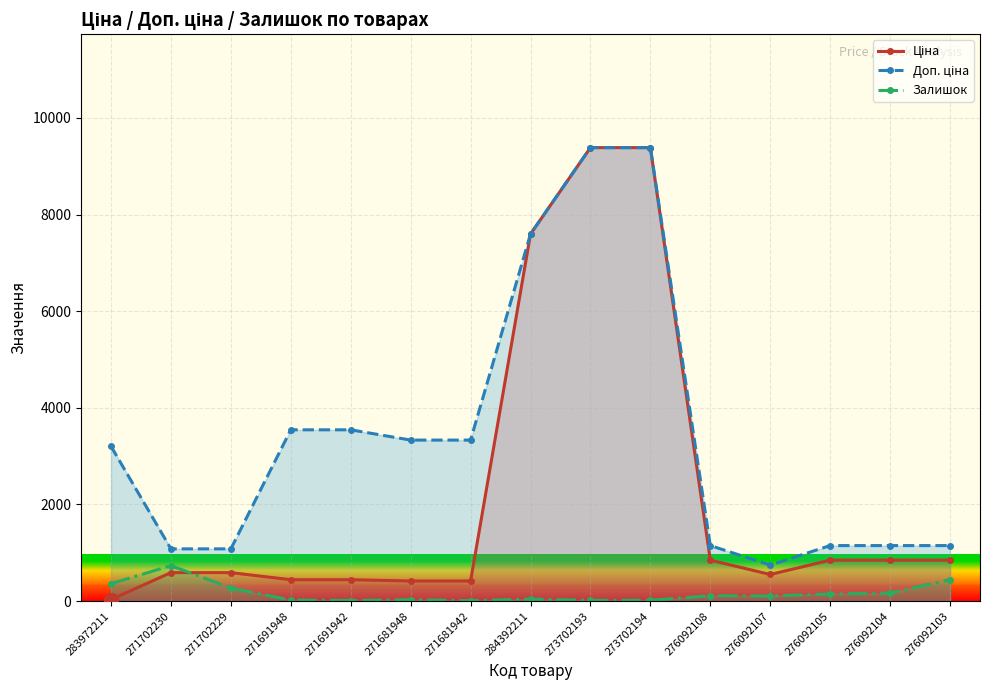

At which category is the sum across all series the highest?

273702194